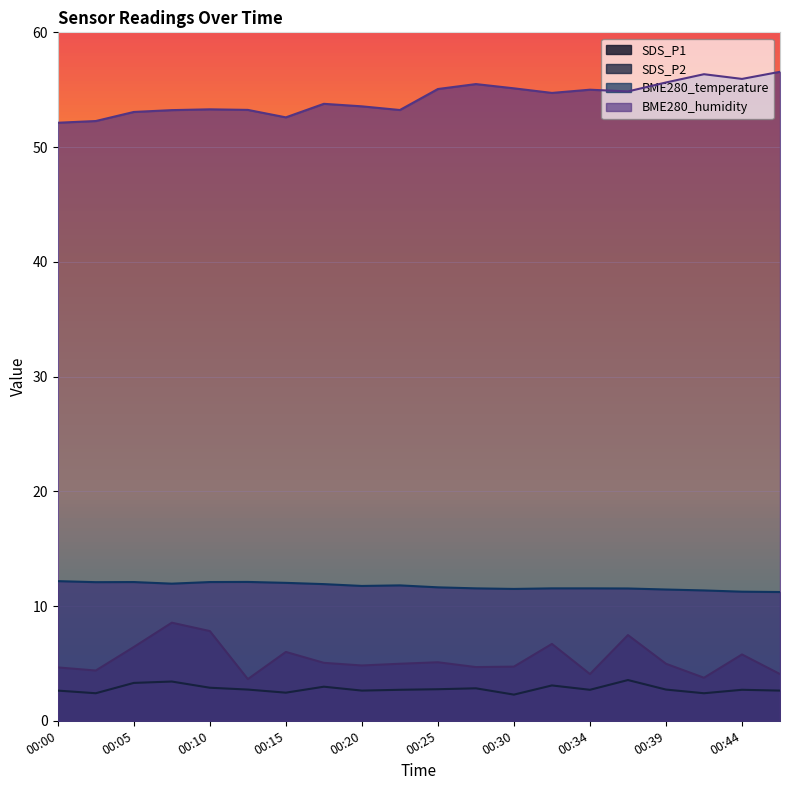

Reading left to right, what are all the values shown in this chart?

SDS_P1: 4.7	4.4	6.4	8.6	7.8	3.6	6.0	5.0	4.8	5.0	5.1	4.7	4.7	6.7	4.1	7.5	5.0	3.8	5.8	4.1
SDS_P2: 2.6	2.4	3.3	3.4	2.9	2.7	2.5	3.0	2.6	2.7	2.8	2.8	2.3	3.1	2.7	3.5	2.7	2.4	2.7	2.6
BME280_temperature: 12.2	12.1	12.1	11.9	12.1	12.1	12.0	11.9	11.8	11.8	11.6	11.5	11.5	11.5	11.5	11.5	11.4	11.4	11.2	11.2
BME280_humidity: 52.1	52.3	53.1	53.2	53.3	53.2	52.6	53.8	53.5	53.2	55.1	55.5	55.1	54.7	55.0	54.9	55.6	56.4	55.9	56.6